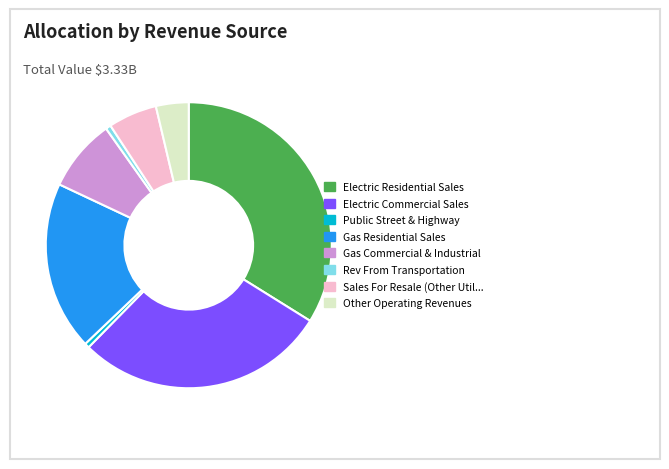

Is there a majority slice in this chart?

No